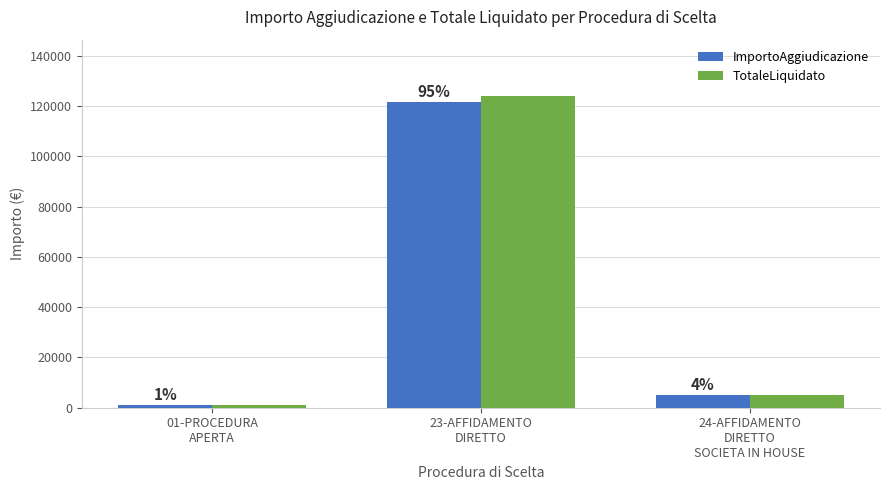

How many bars are there in each group?

2